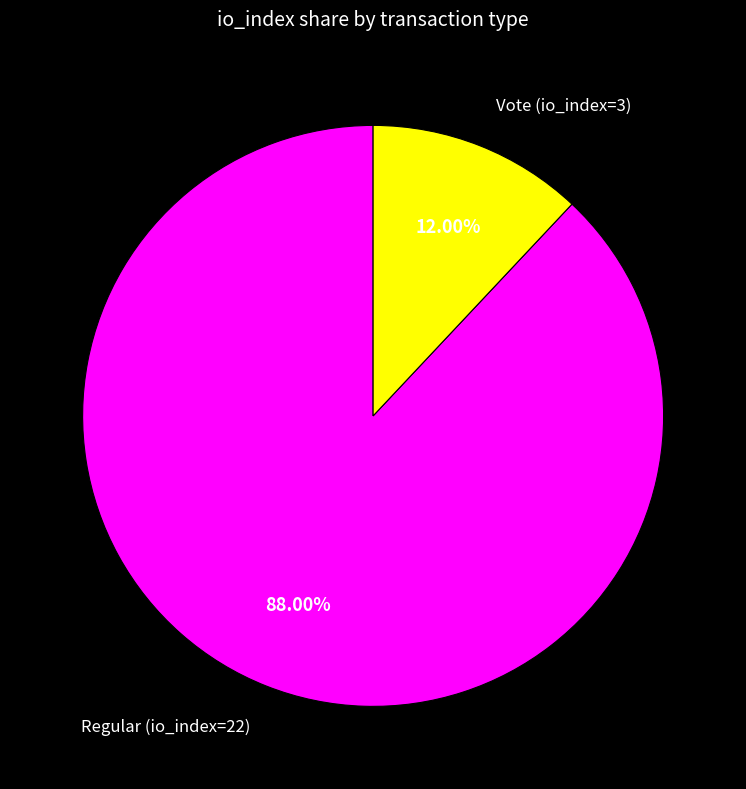

What is the ratio of the value at Regular (io_index=22) to the value at Vote (io_index=3)?

7.3